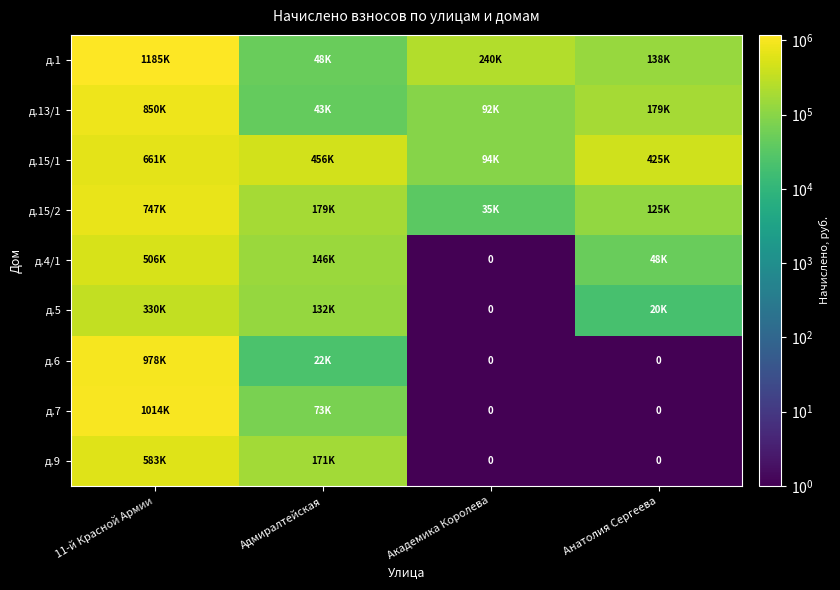

At which label is д.4/1 closest to 253134?

Адмиралтейская